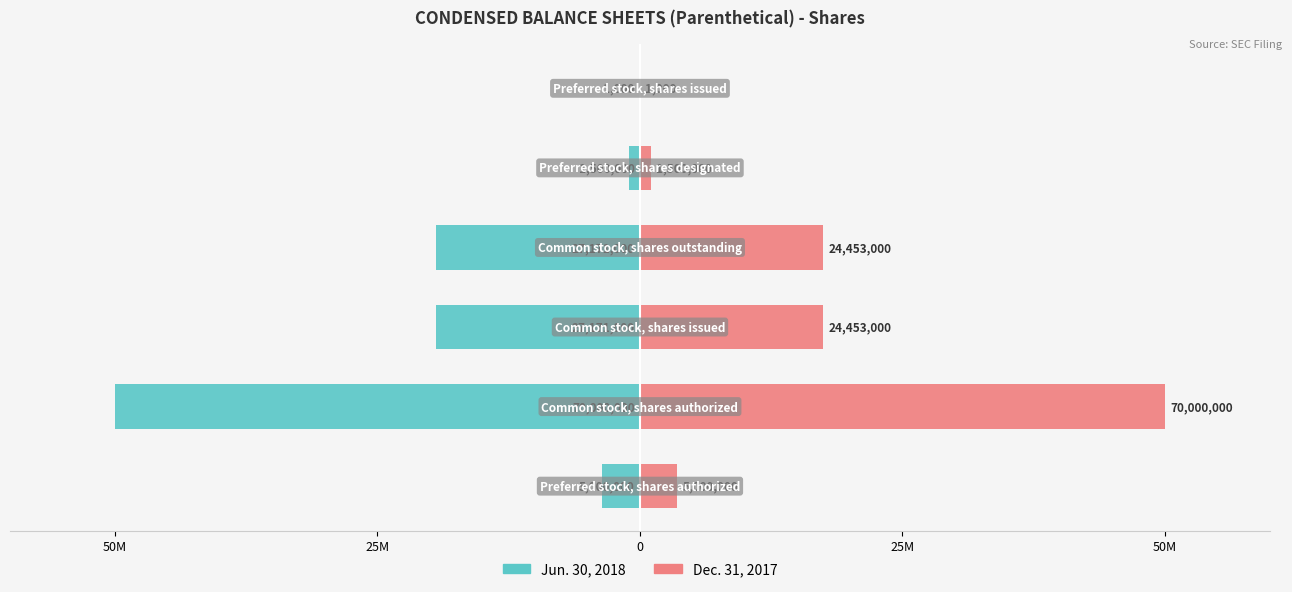

At 50M, list the series in order from largest to smallest.

Dec. 31, 2017, Jun. 30, 2018